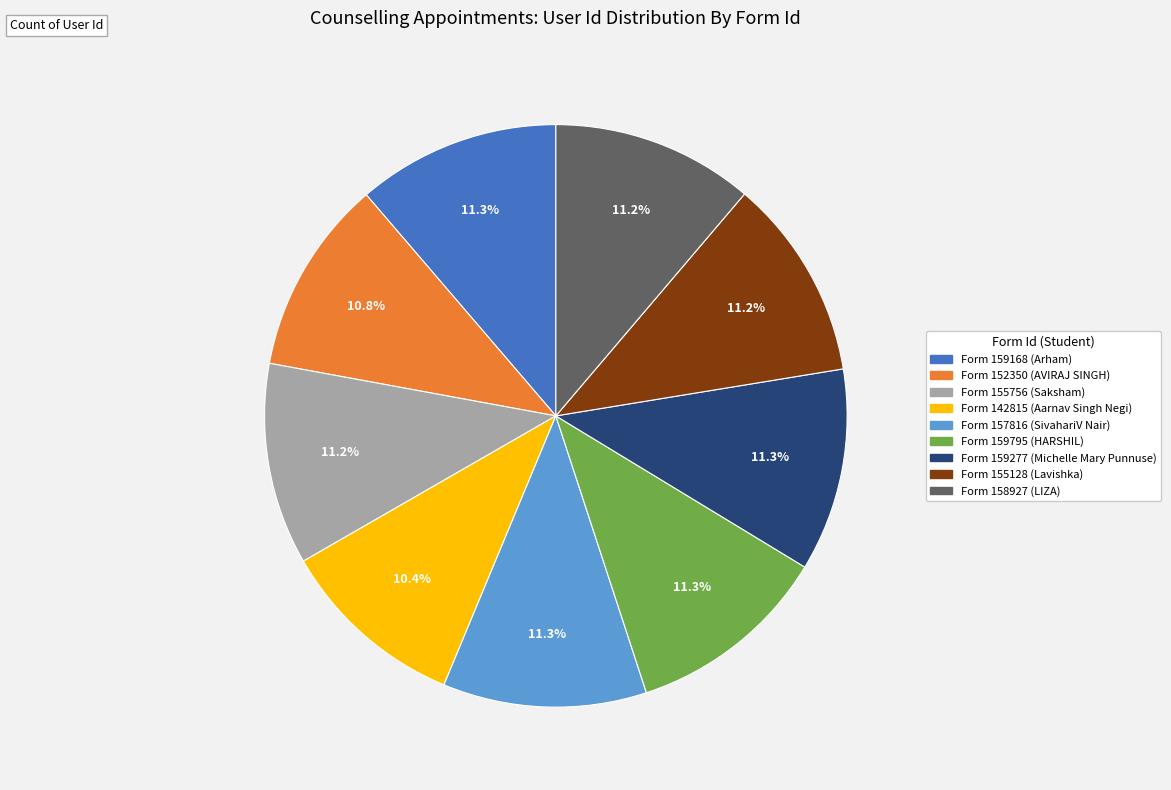

Is there any slice that represents more than half of the pie?

No